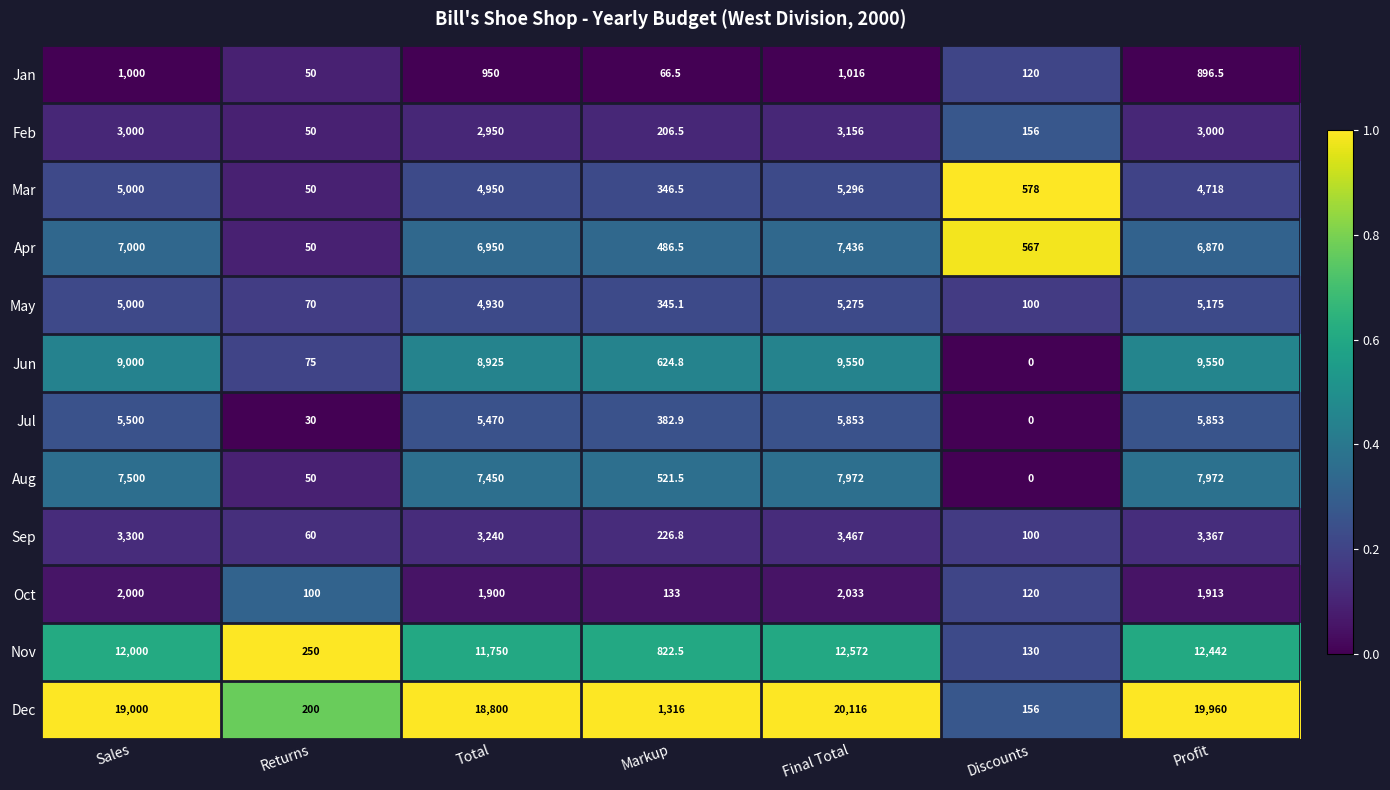

Rank the series by their maximum value, from highest to lowest.

Dec, Nov, Jun, Aug, Apr, Jul, Mar, May, Sep, Feb, Oct, Jan